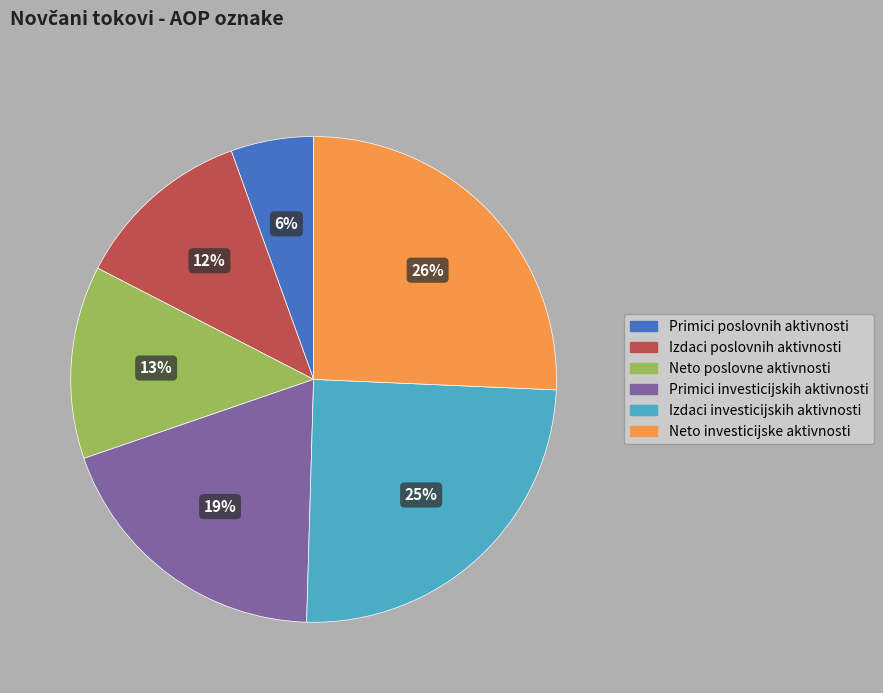

Is there a majority slice in this chart?

No